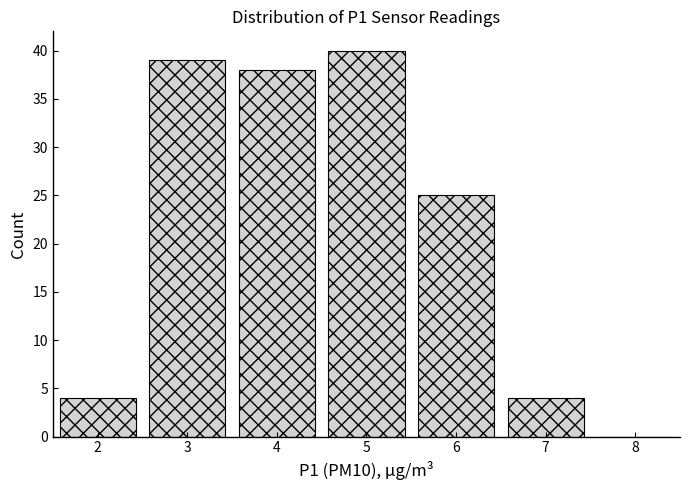

Over which range of the x-axis is the bar tallest?

4.5 to 5.5